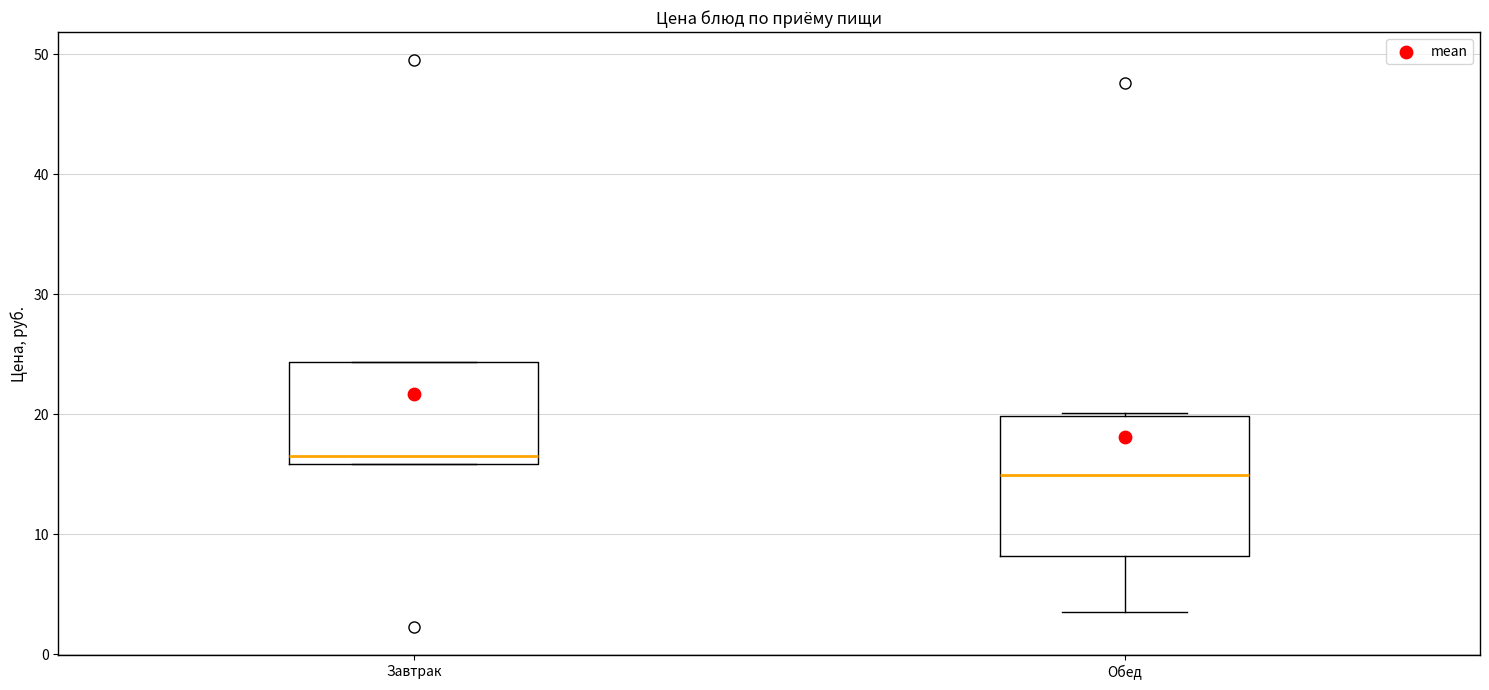

Which box has the lowest median line?

Обед